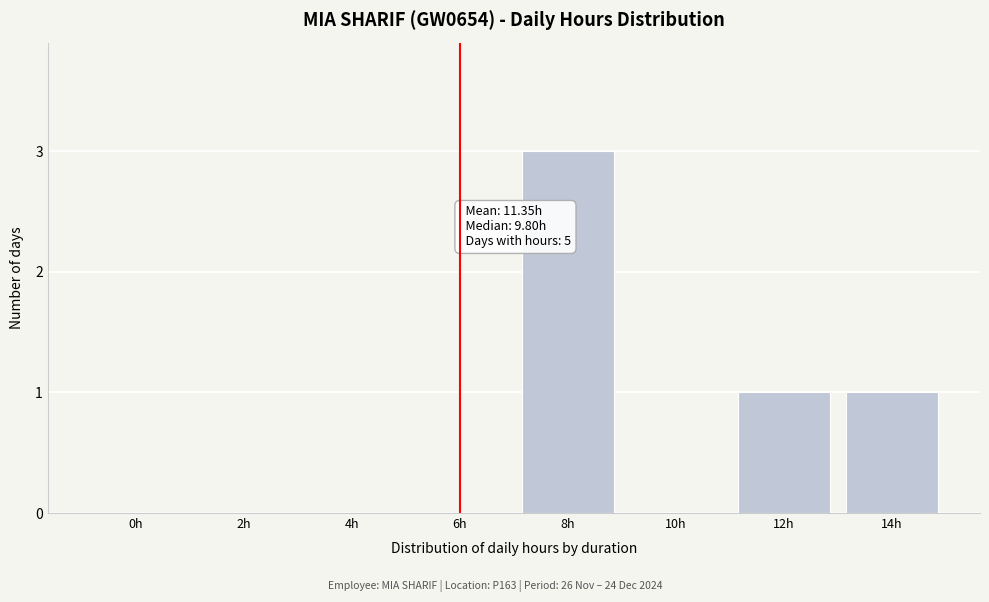

Reading left to right, what are all the values shown in this chart?

0h=0	2h=0	4h=0	6h=0	8h=3	10h=0	12h=1	14h=1